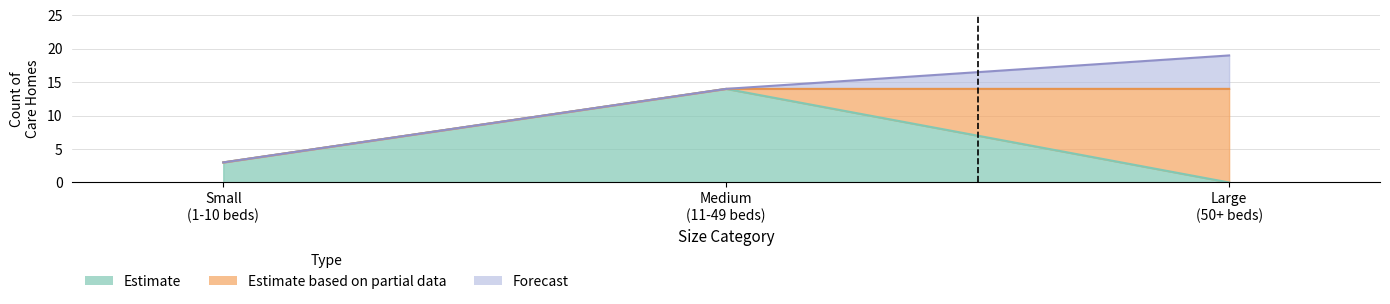

Which category has the highest value in the Estimate series?

Medium